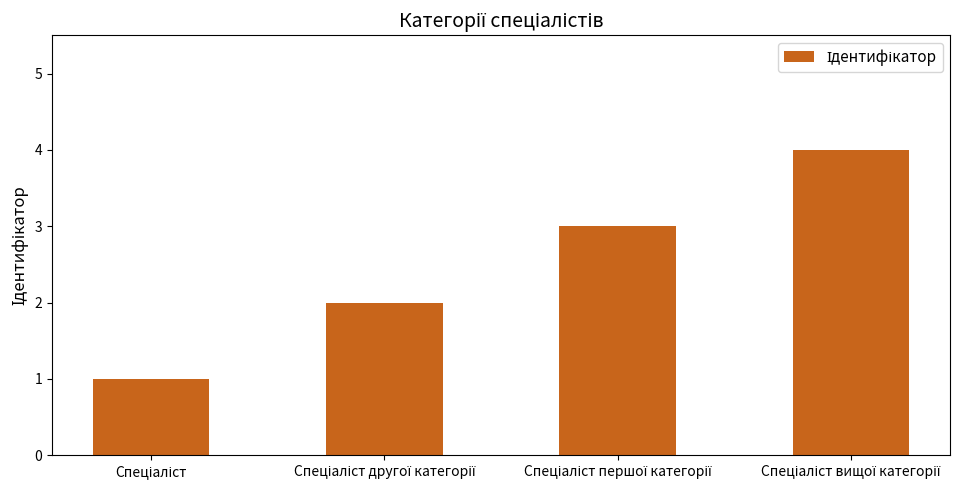

What is the difference between the maximum and minimum values?

3